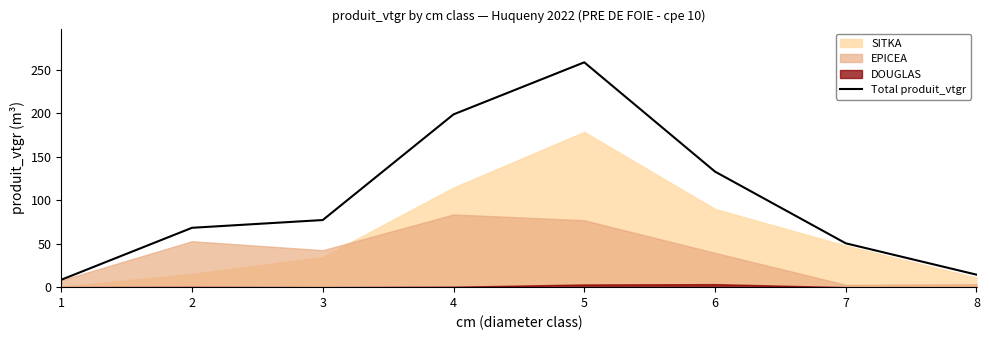

Reading left to right, extract all data points from this chart.

1=8.5	2=68.2	3=77.2	4=198.6	5=258.4	6=132.8	7=50.4	8=14.4